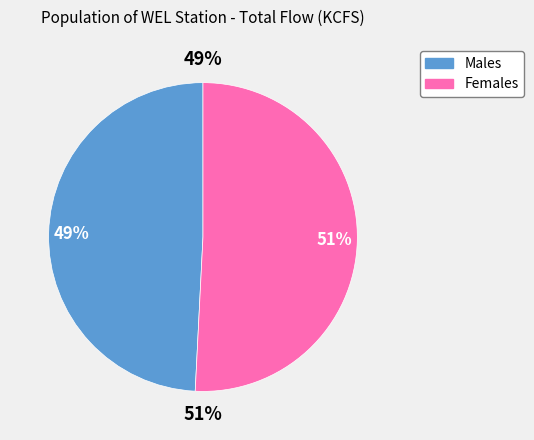

Is 33 the majority of the pie?

No